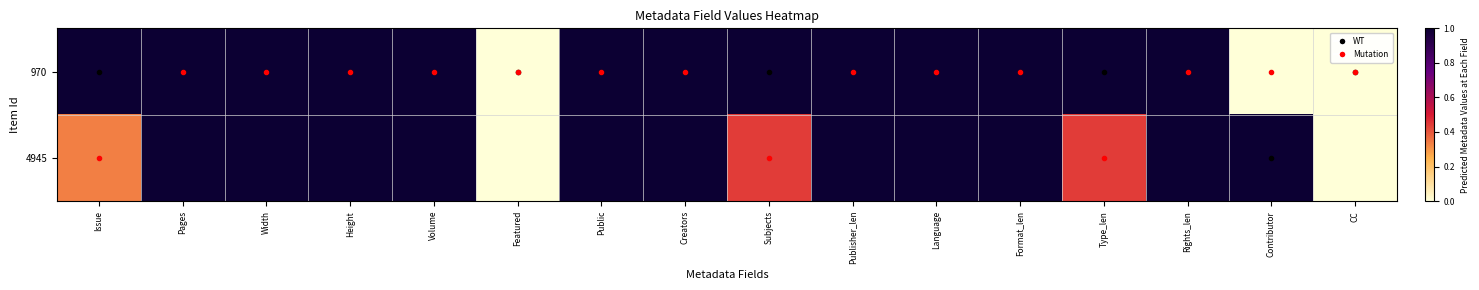

List the series in order of their peak value, lowest first.

970, 4945